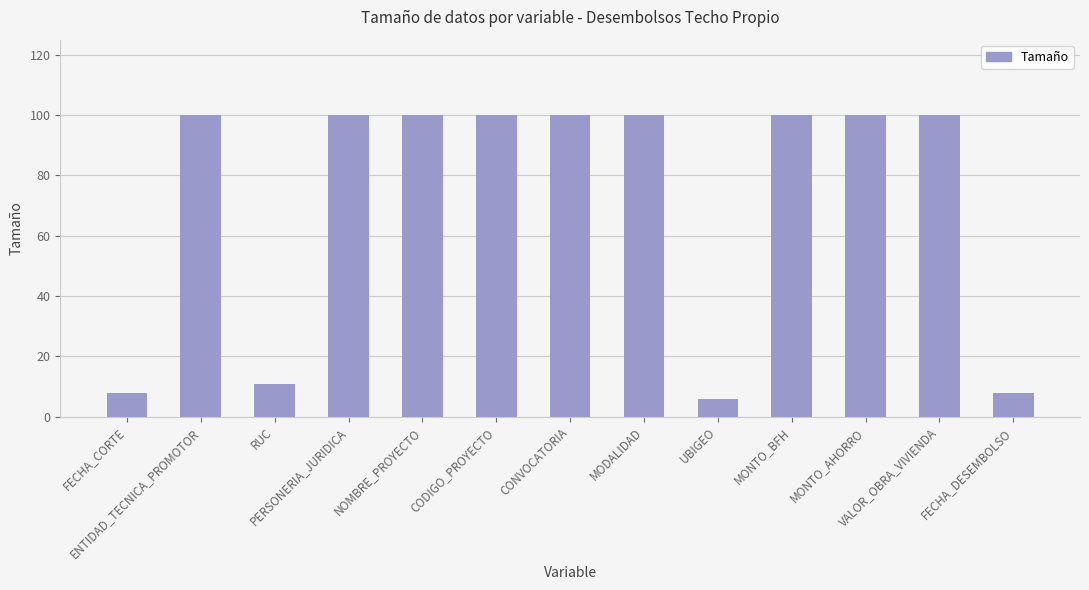

Are the bars grouped side by side (vs. stacked)?

No